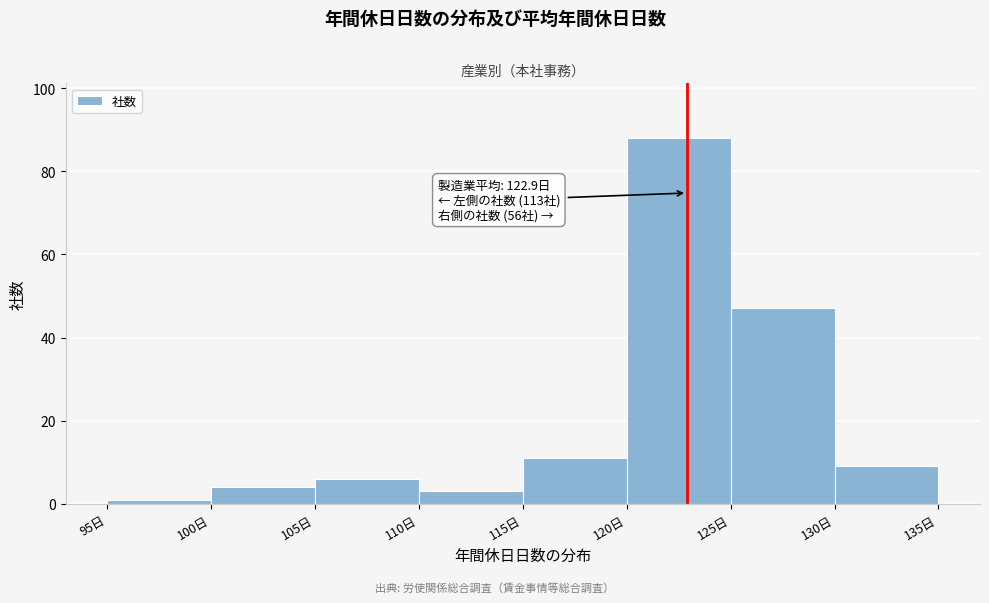

Over which range of the x-axis is the bar tallest?

120 to 125